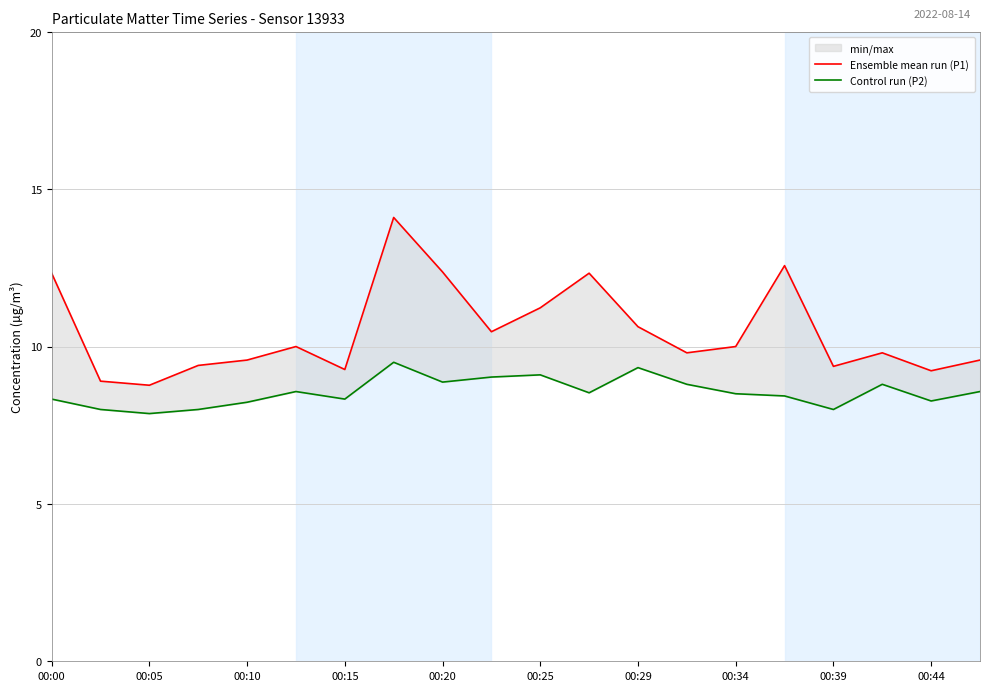

How many interior local valleys does the Control run (P2) series have?

6